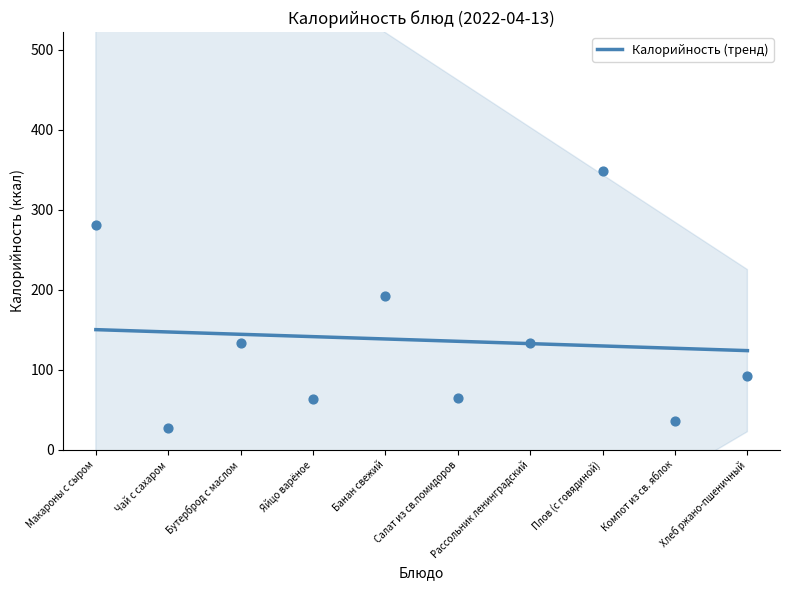

What is the change in value from Банан свежий to Компот из св. яблок?

-11.7